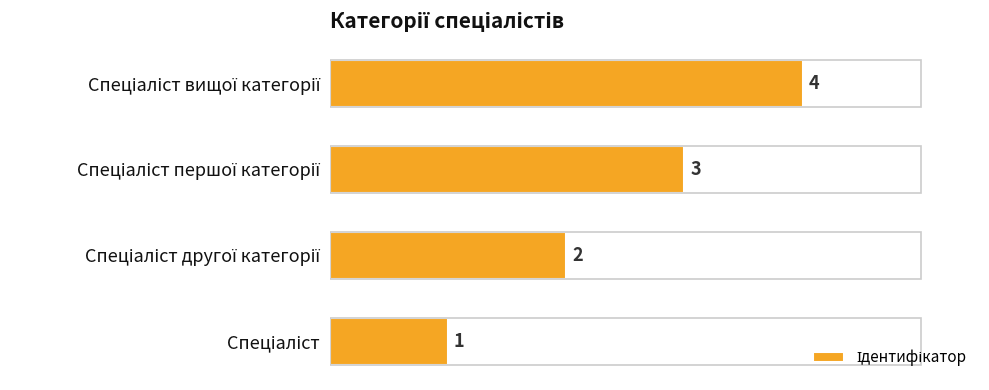

What is the difference between the maximum and minimum values?

3